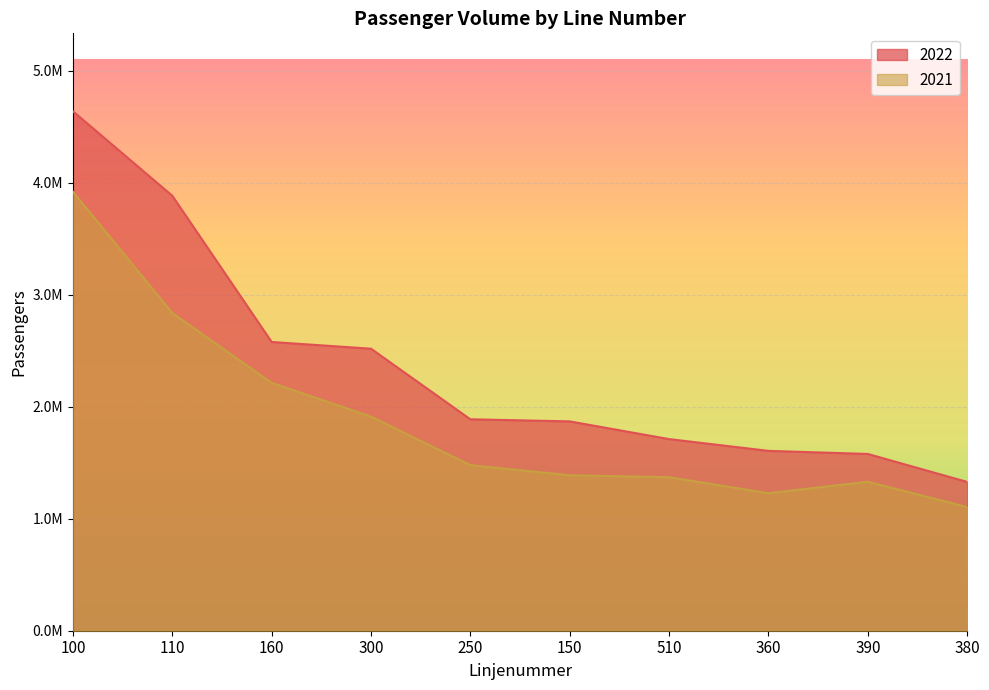

How many interior local peaks does the 2021 series have?

1